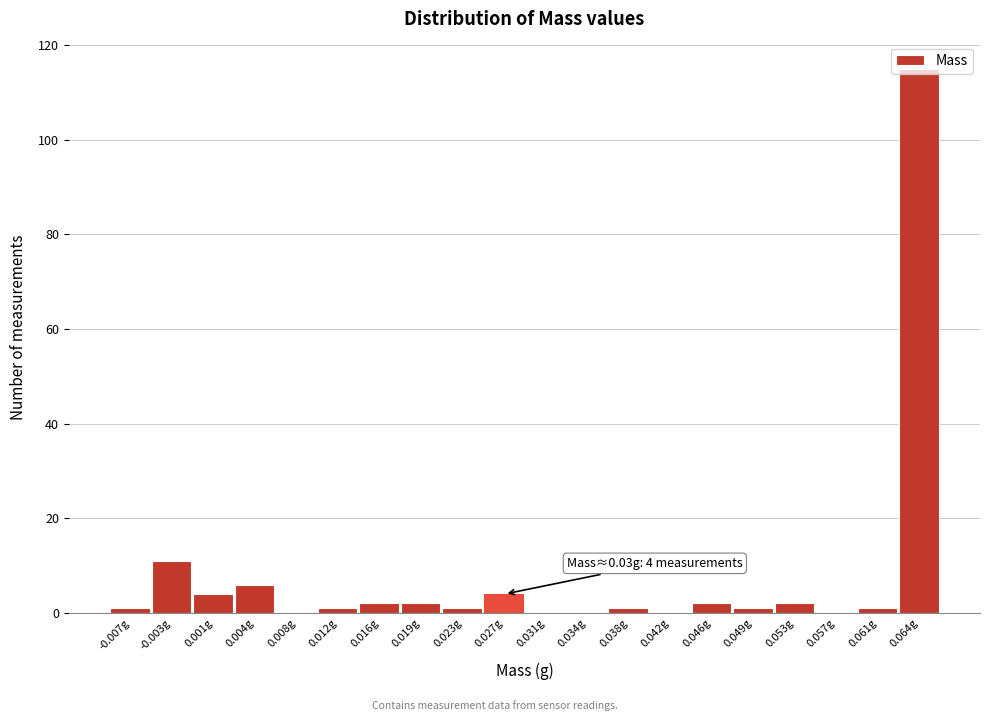

Where is the data nearest to the value 57?

-0.003g